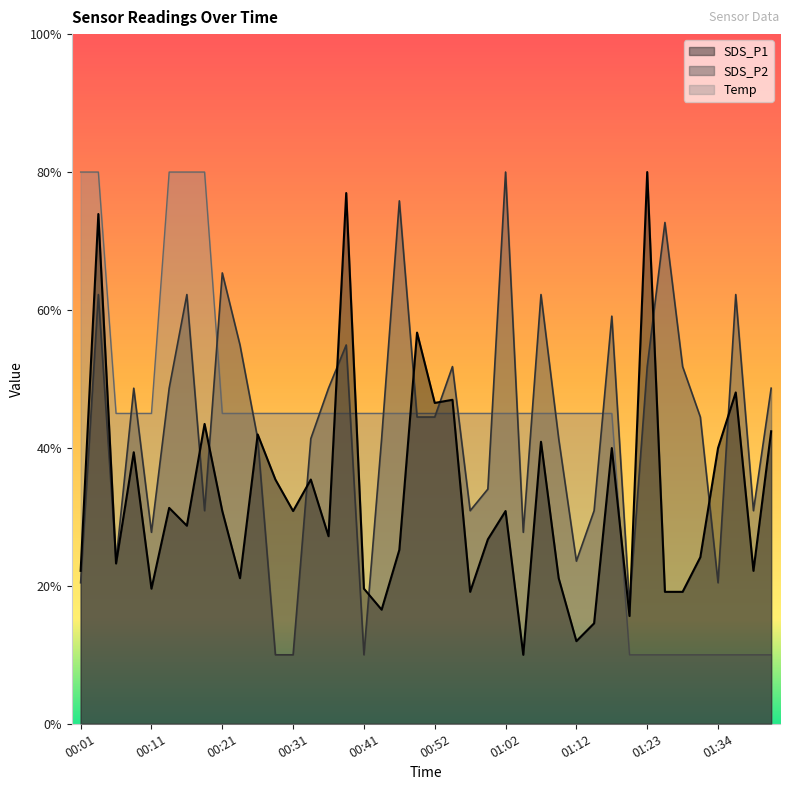

Which series has the largest range (max minus min)?

SDS_P1